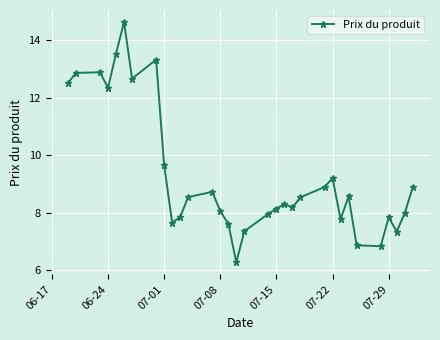

True or false: the data shows 8.2 at 07-15.

True